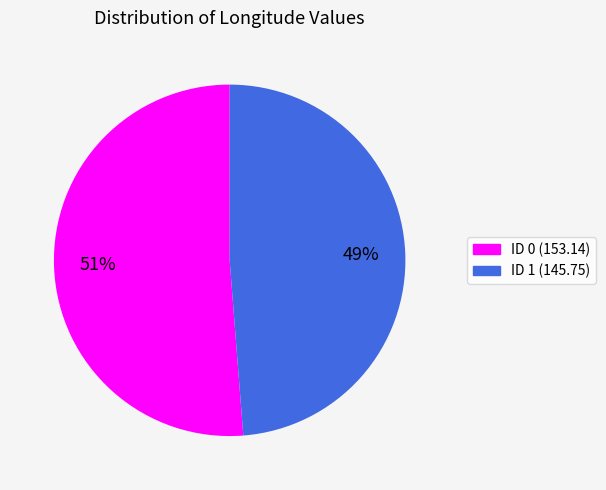

Is there a majority slice in this chart?

Yes